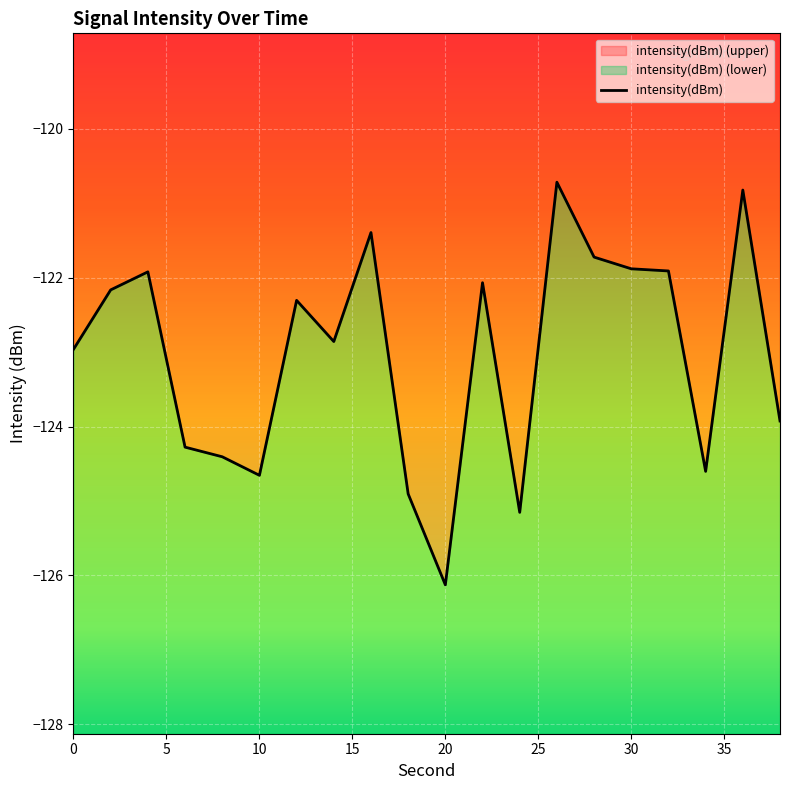

Where is the first local maximum?

4